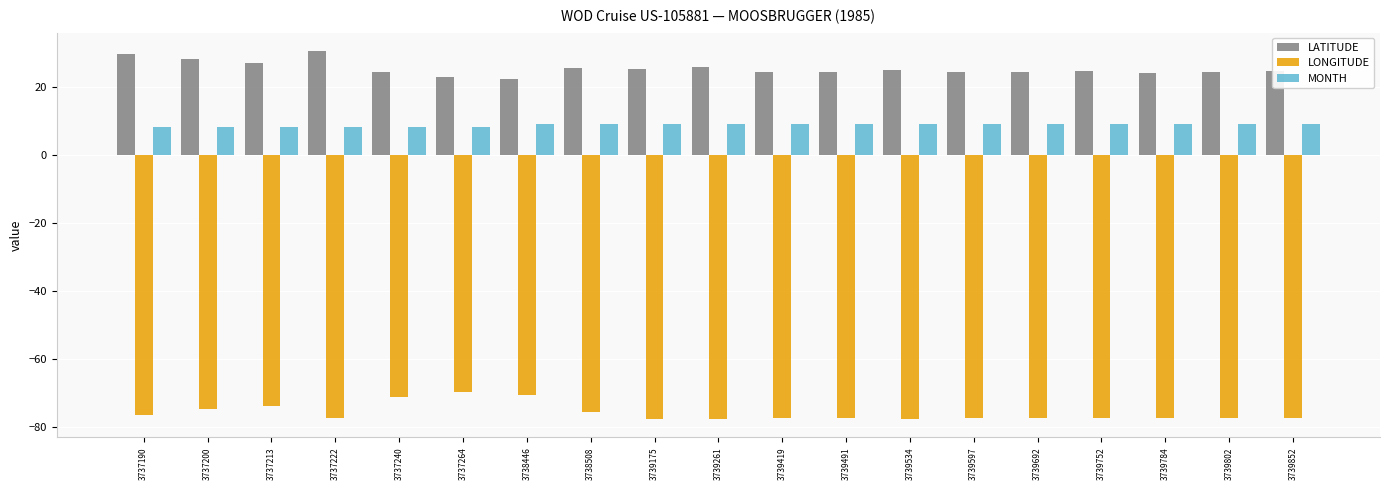

At 3739491, list the series in order from smallest to largest.

LONGITUDE, MONTH, LATITUDE